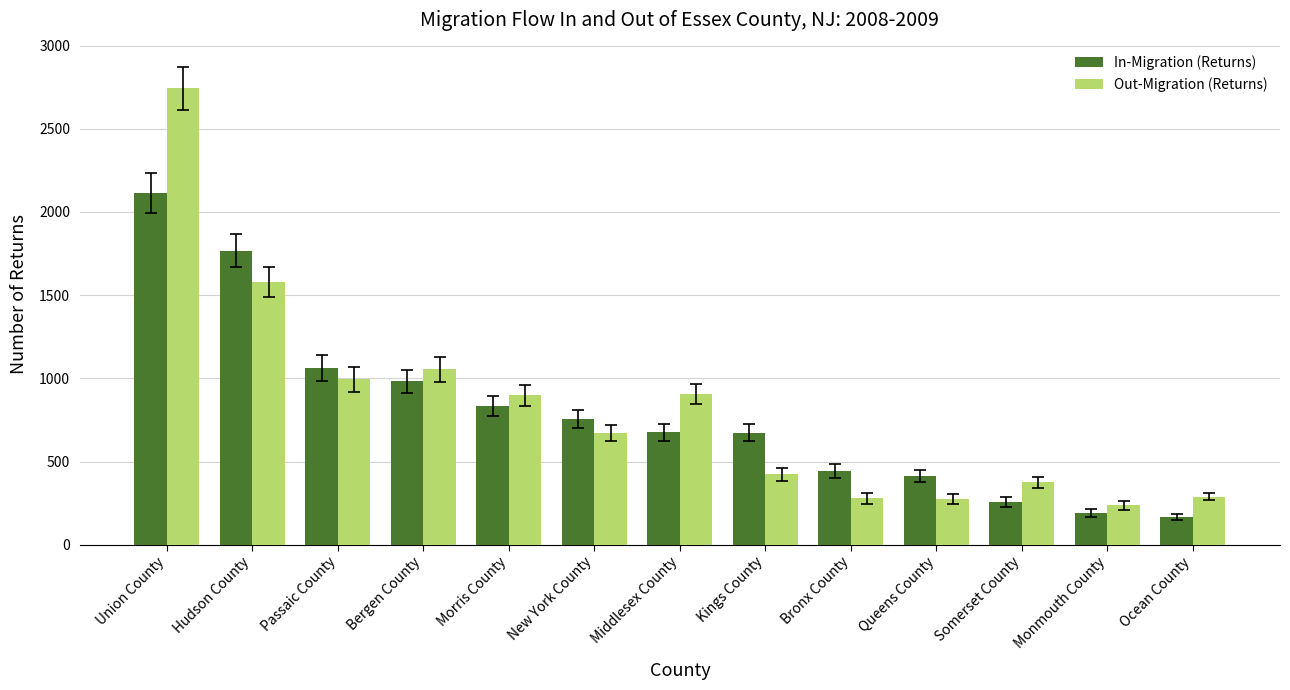

The value of In-Migration (Returns) at Monmouth County is 189. True or false?

True